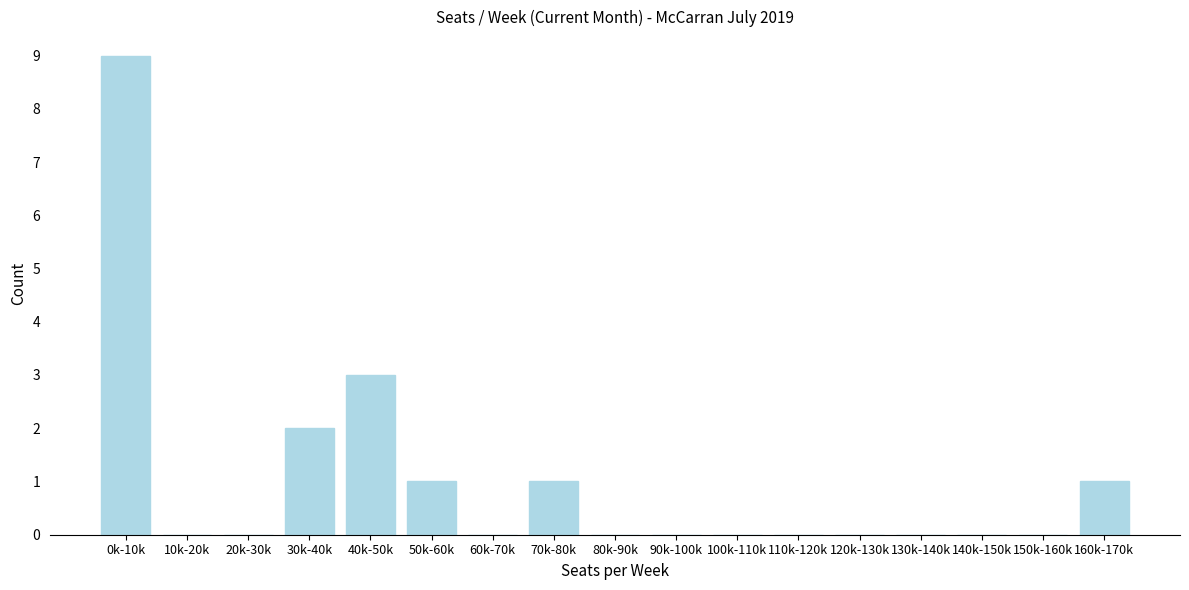

Reading left to right, list all the values displayed in this chart.

0k-10k=9	10k-20k=0	20k-30k=0	30k-40k=2	40k-50k=3	50k-60k=1	60k-70k=0	70k-80k=1	80k-90k=0	90k-100k=0	100k-110k=0	110k-120k=0	120k-130k=0	130k-140k=0	140k-150k=0	150k-160k=0	160k-170k=1